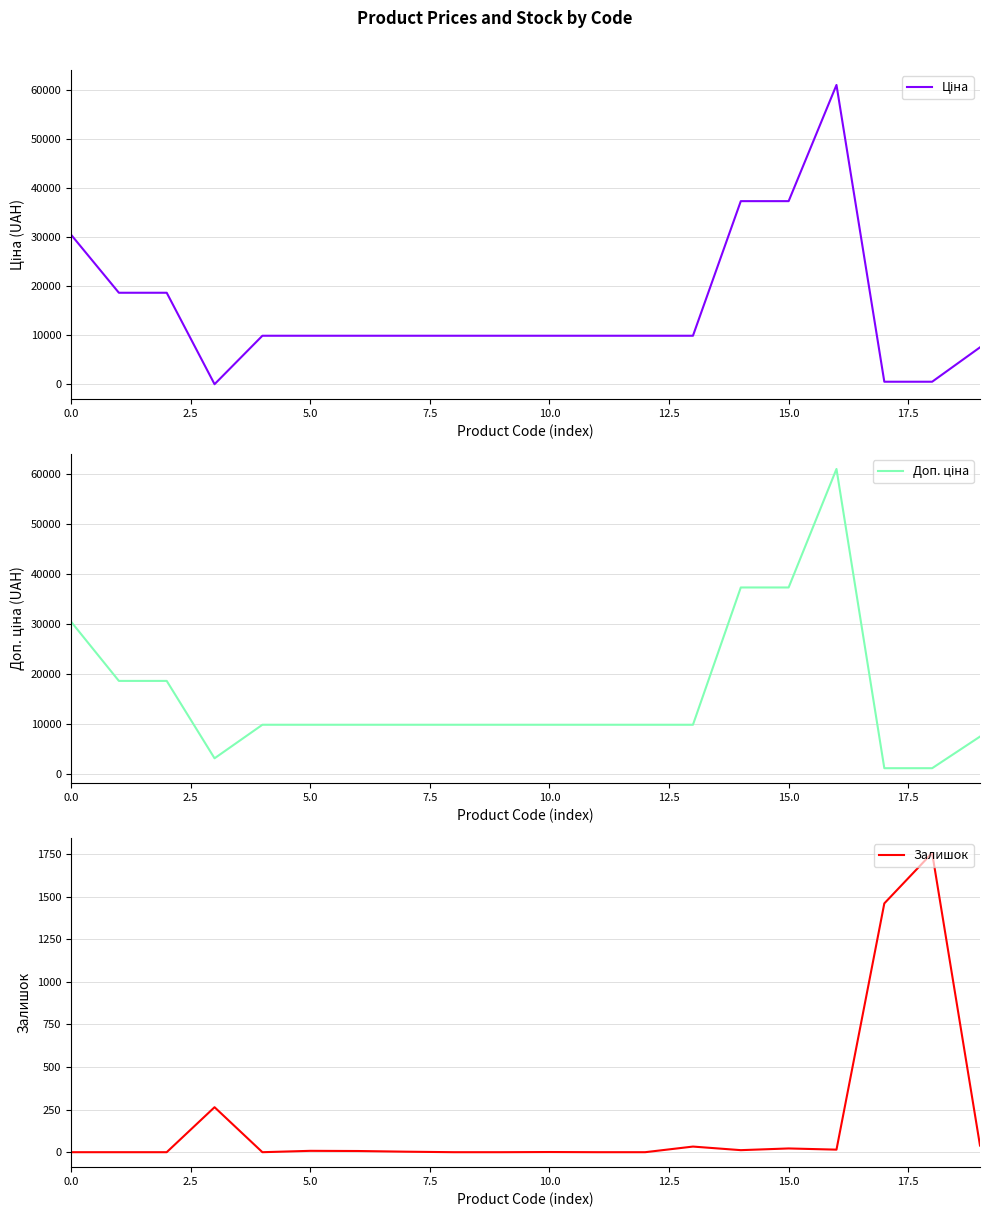

What is the difference between the highest and lowest values at 16?

61009.7